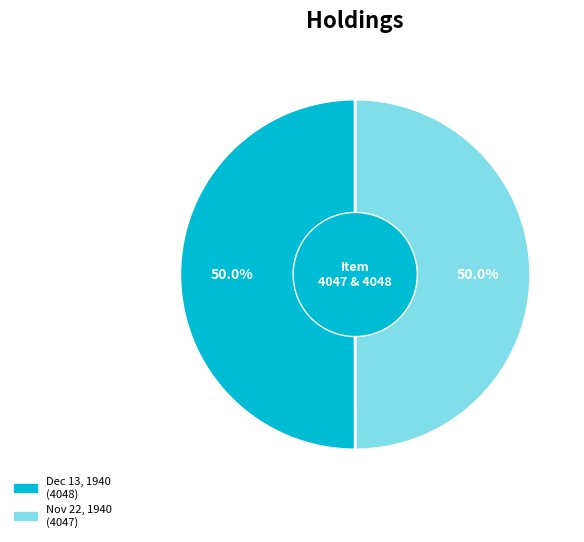

How many segments does this pie chart have?

2